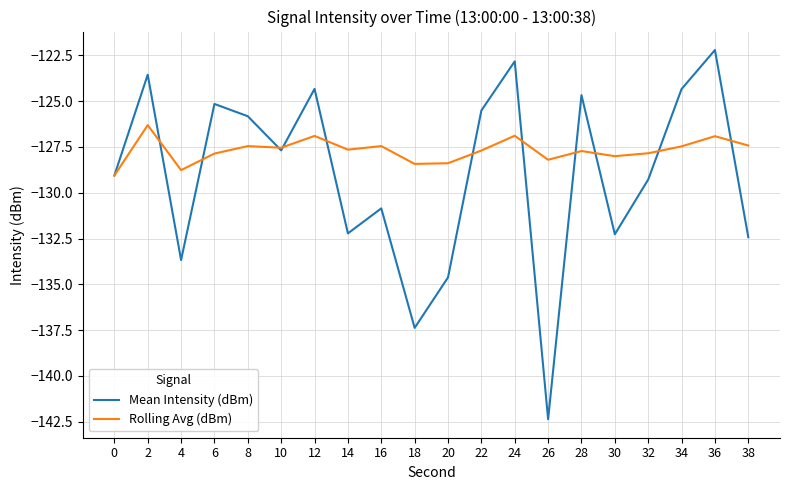

Which series has the largest range (max minus min)?

Mean Intensity (dBm)